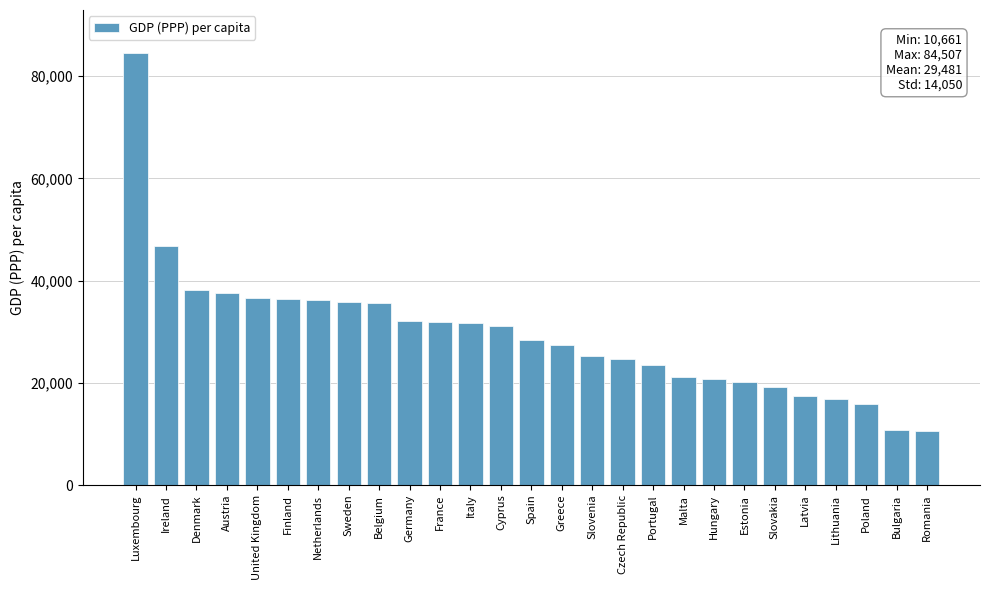

Is it true that the value at Spain is 45213?

False